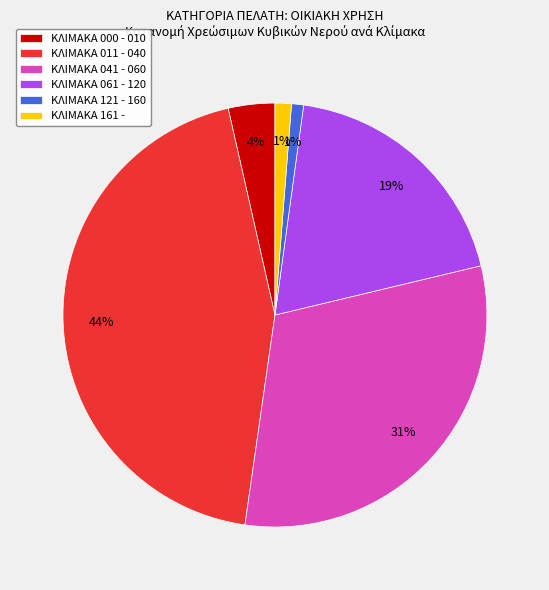

How many segments does this pie chart have?

6